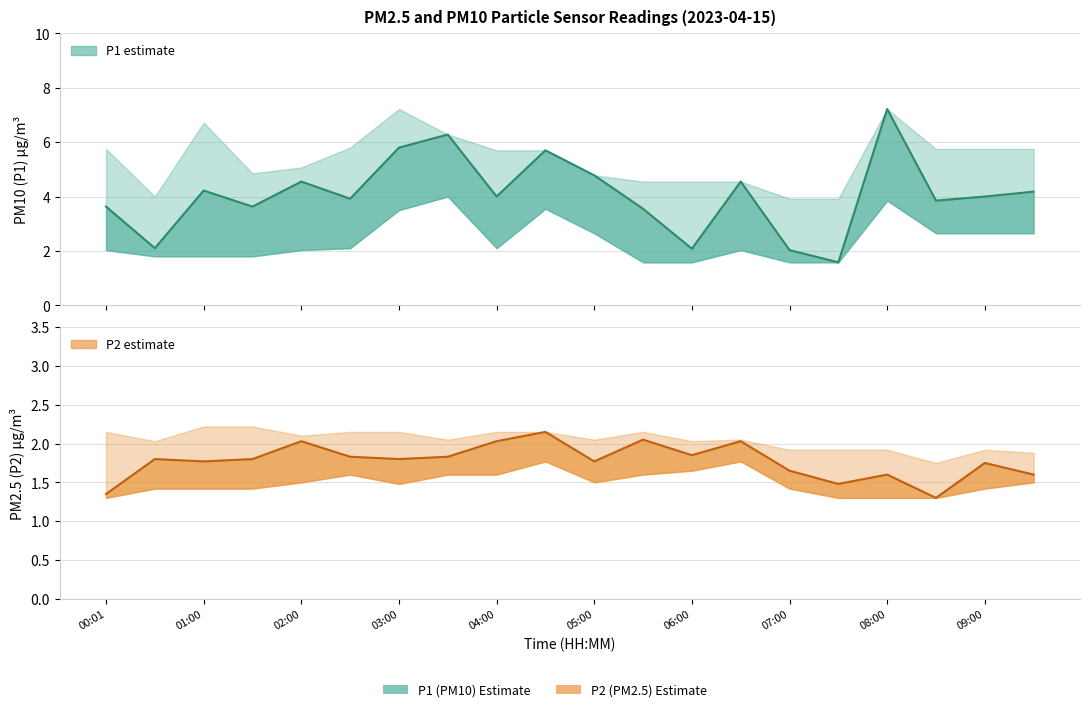

Which category has the lowest value in the P2 series?

08:30